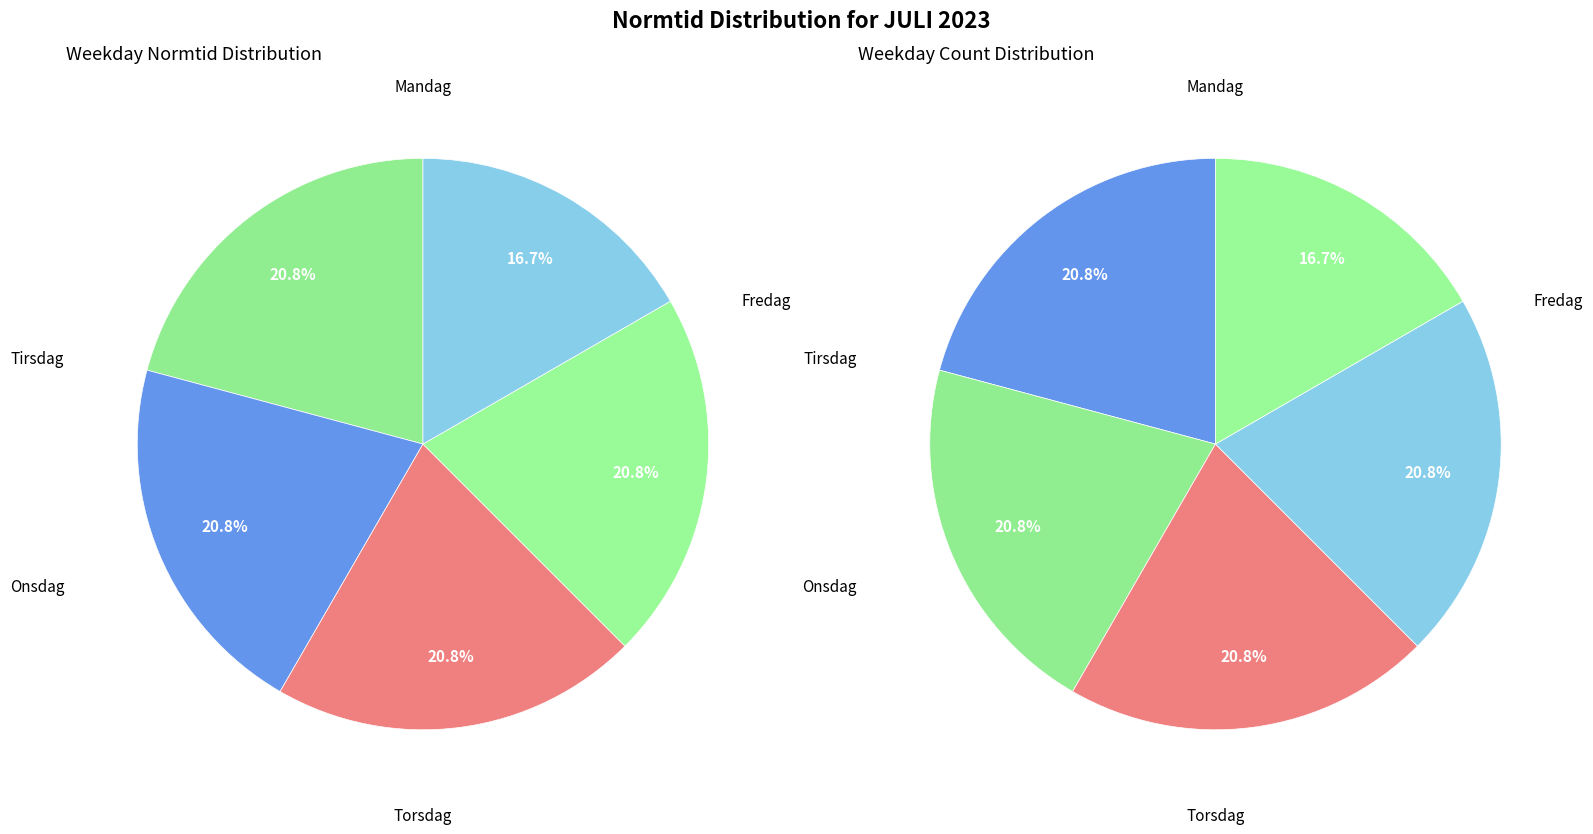

Which has a higher value, Fredag or Tirsdag?

Fredag